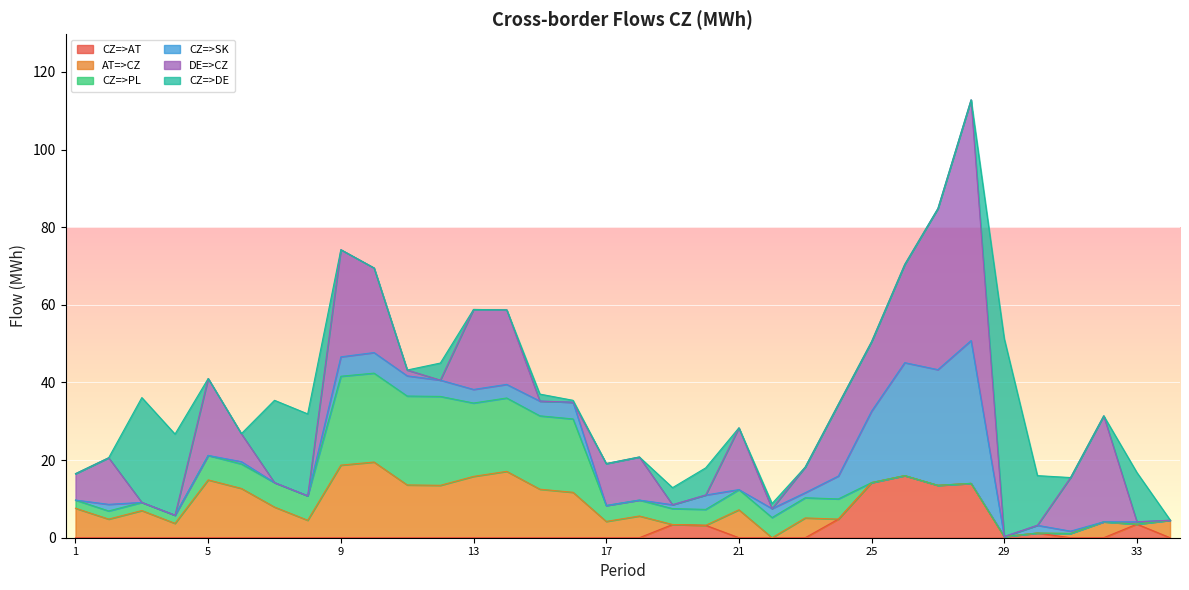

True or false: DE=>CZ has a value of 20.6 at 13.

True